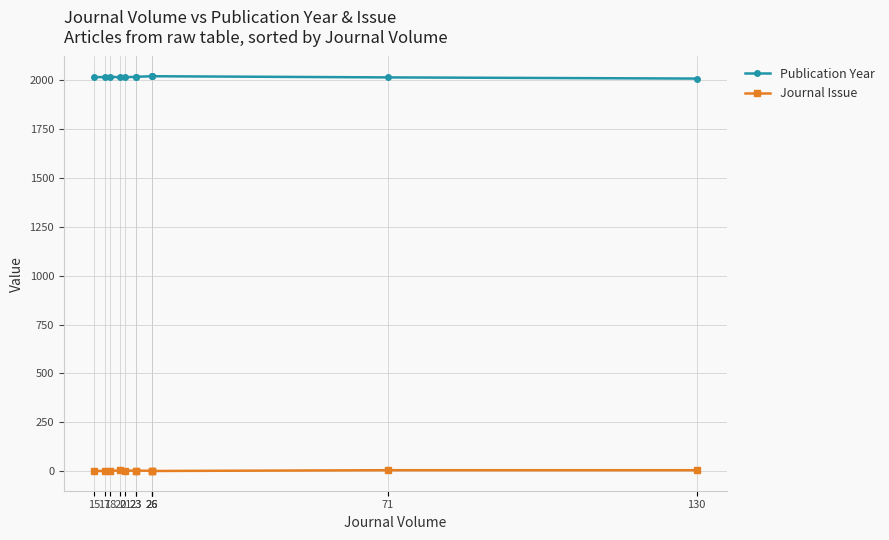

Reading left to right, transcribe all the data shown in this chart.

Publication Year: 2015	2016	2018	2014	2015	2017	2017	2020	2020	2020	2014	2008
Journal Issue: 1	1	1	4	3	2	3	2	2	1	5	5